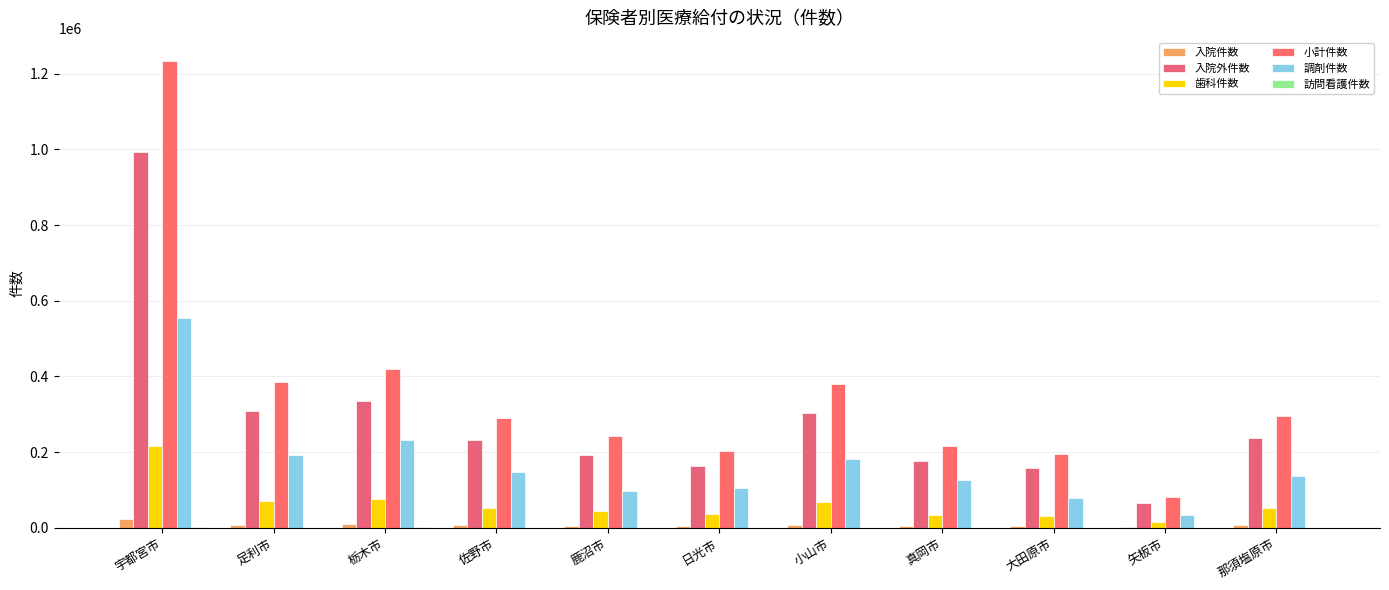

Which has a higher value, 宇都宮市 or 鹿沼市?

宇都宮市